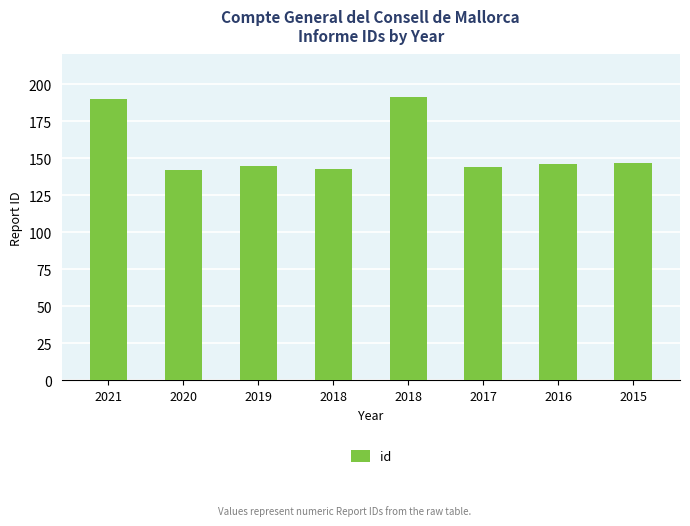

Which has a higher value, 2018 or 2015?

2015